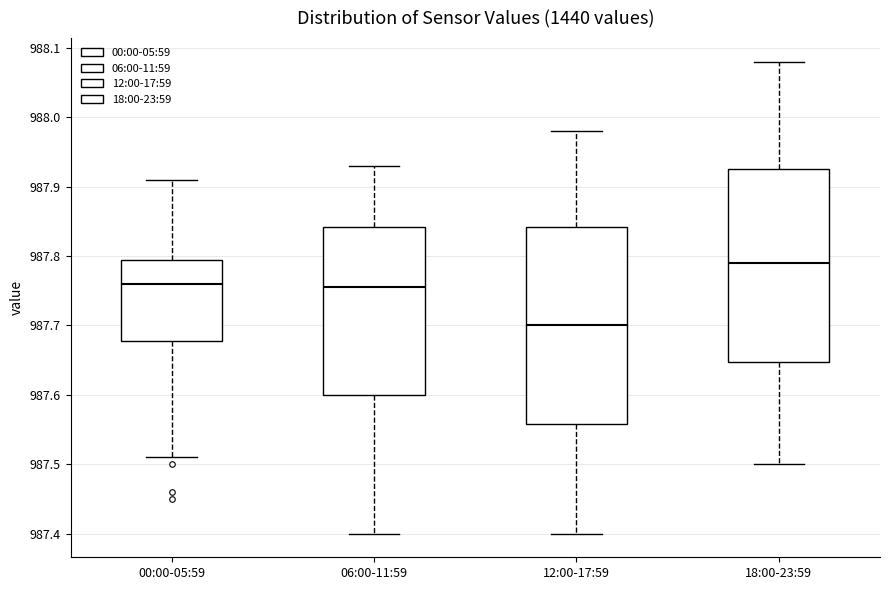

Reading left to right, transcribe this box plot: for each box, give where its median line is, the range the box spans, and where its two whiskers end, as read against the y-axis. The values are not printed on the chart, so give them approximately, as read against the axis.

00:00-05:59: median 987.76, box 987.68 to 987.80, whiskers 987.51 to 987.91
06:00-11:59: median 987.76, box 987.60 to 987.84, whiskers 987.40 to 987.93
12:00-17:59: median 987.70, box 987.56 to 987.84, whiskers 987.40 to 987.98
18:00-23:59: median 987.79, box 987.65 to 987.93, whiskers 987.50 to 988.08